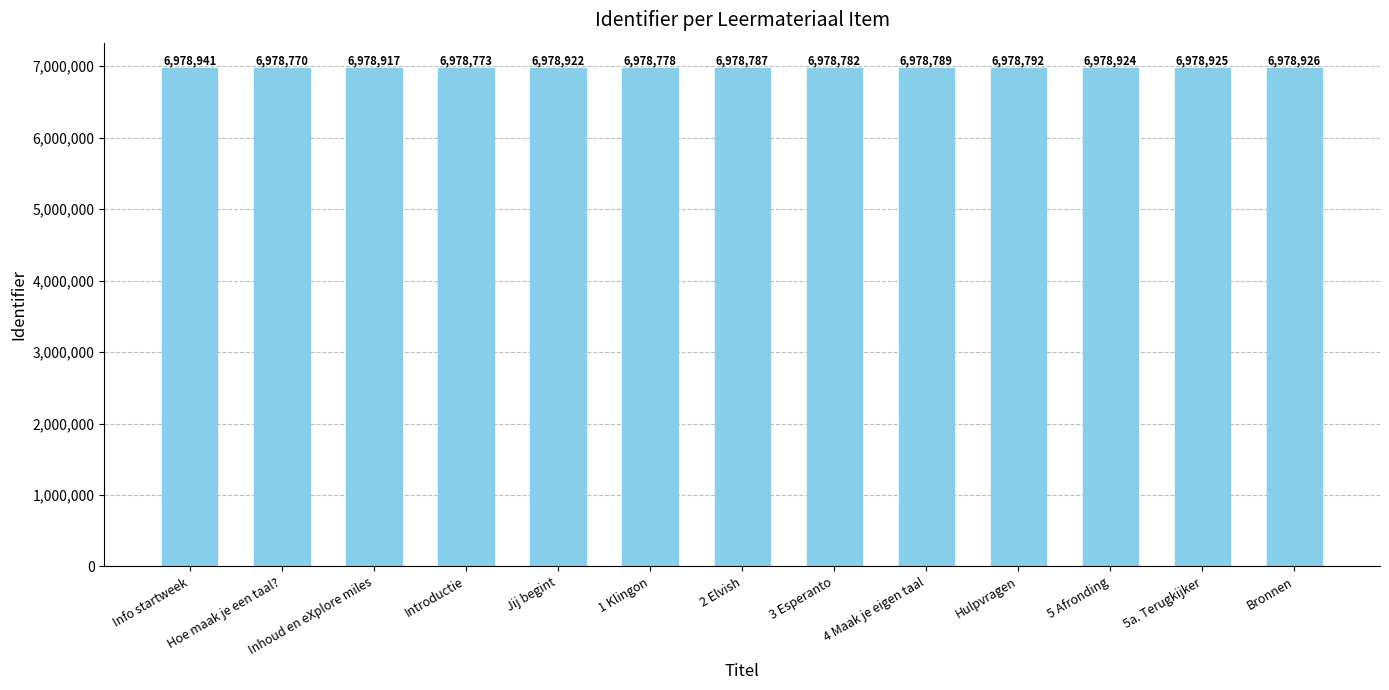

What is the sum of the values at Hulpvragen and 3 Esperanto?

13957574